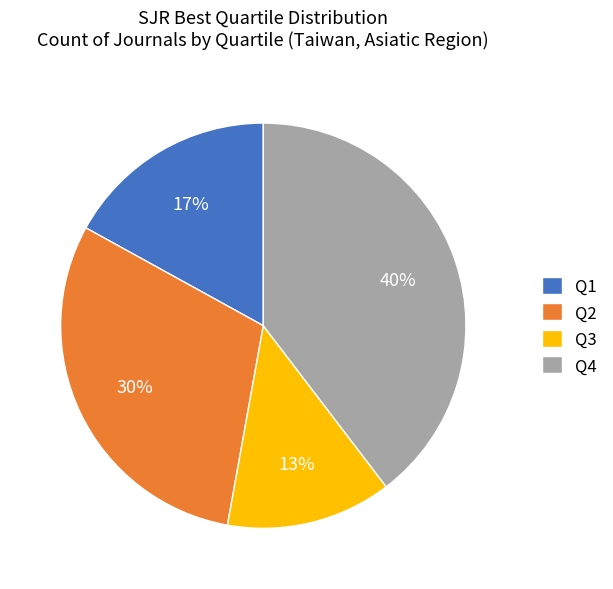

What is the ratio of the value at Q2 to the value at Q3?

2.3